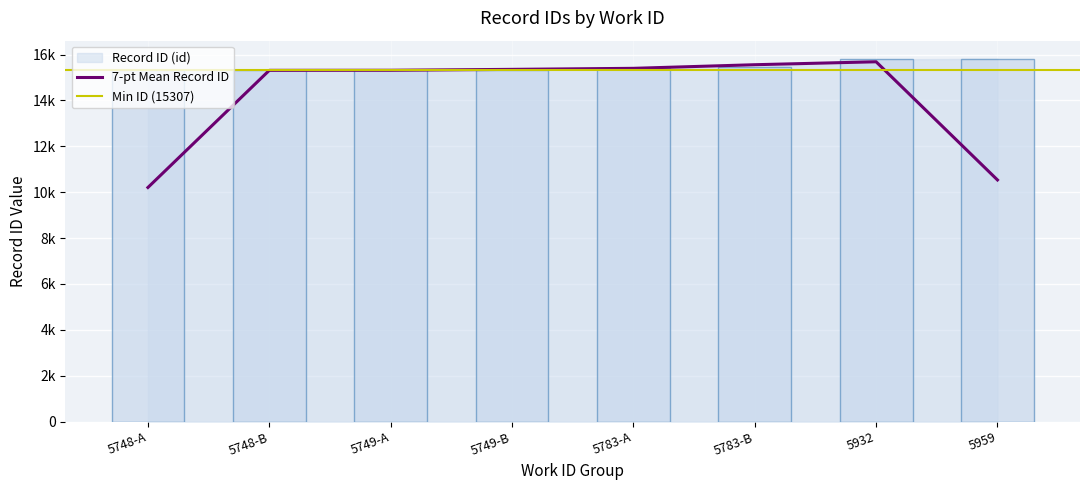

At which label does the data first exceed 15430?

5783-B